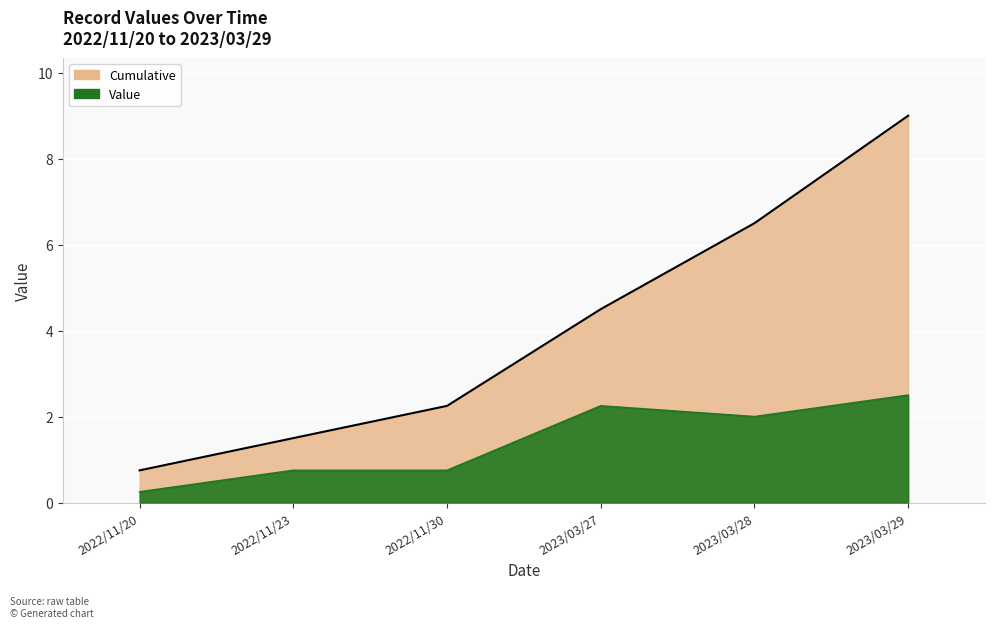

At how many categories does at least one series exceed 4?

3